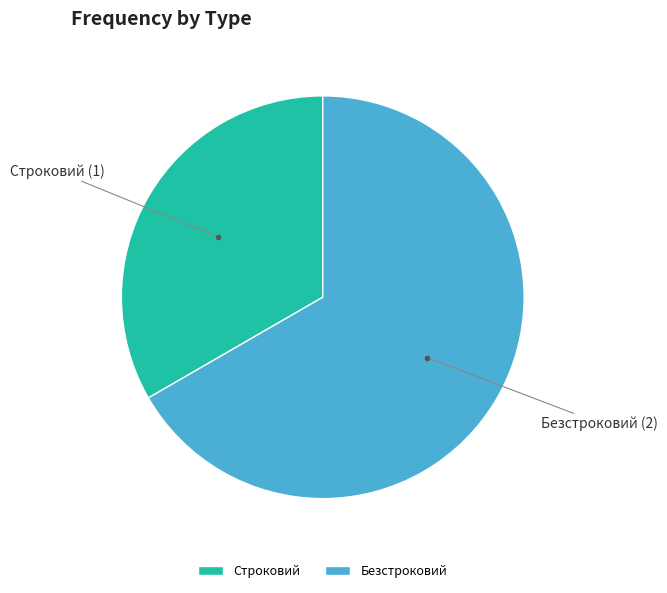

Which has a higher value, Безстроковий or Строковий?

Безстроковий